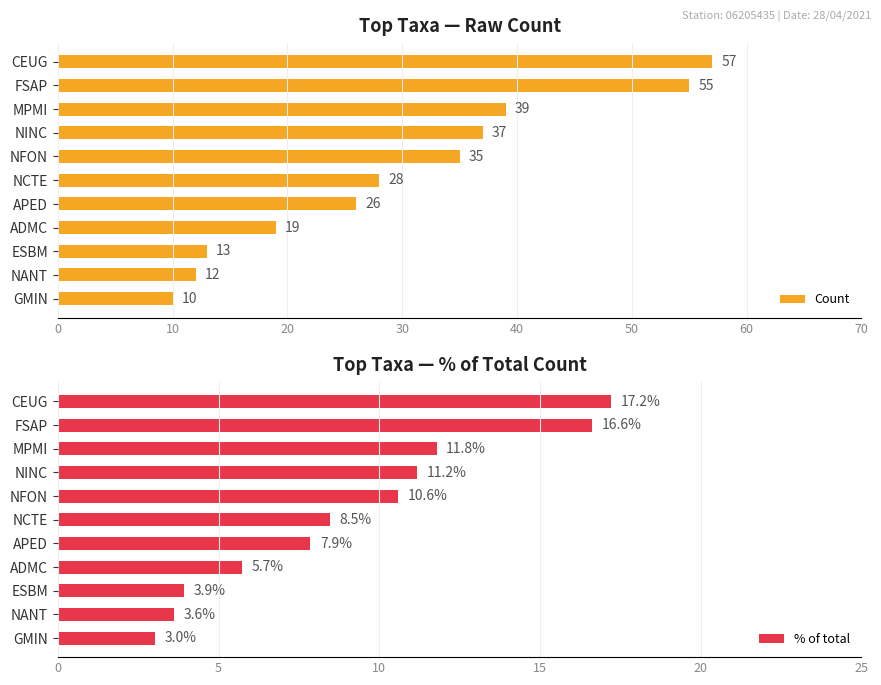

True or false: % of total has a value of 16.6 at FSAP.

True